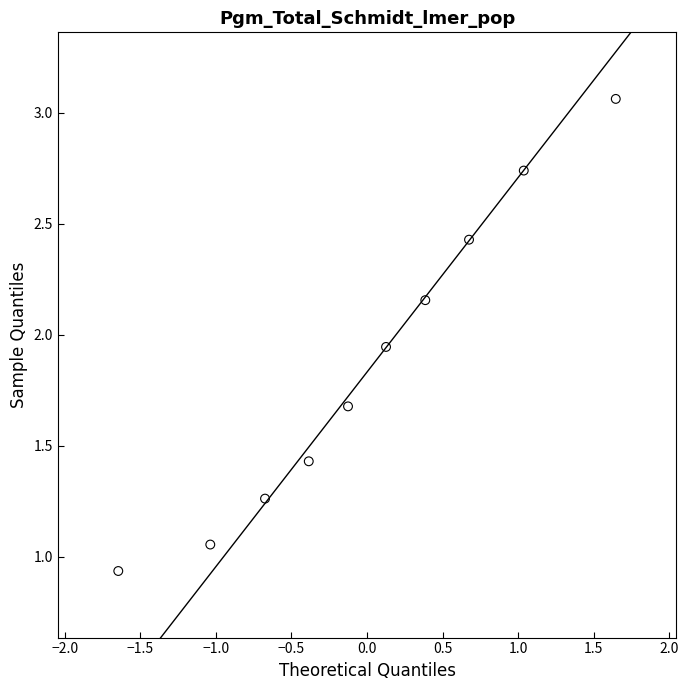

What is the range of Y values (max minus min)?

2.1